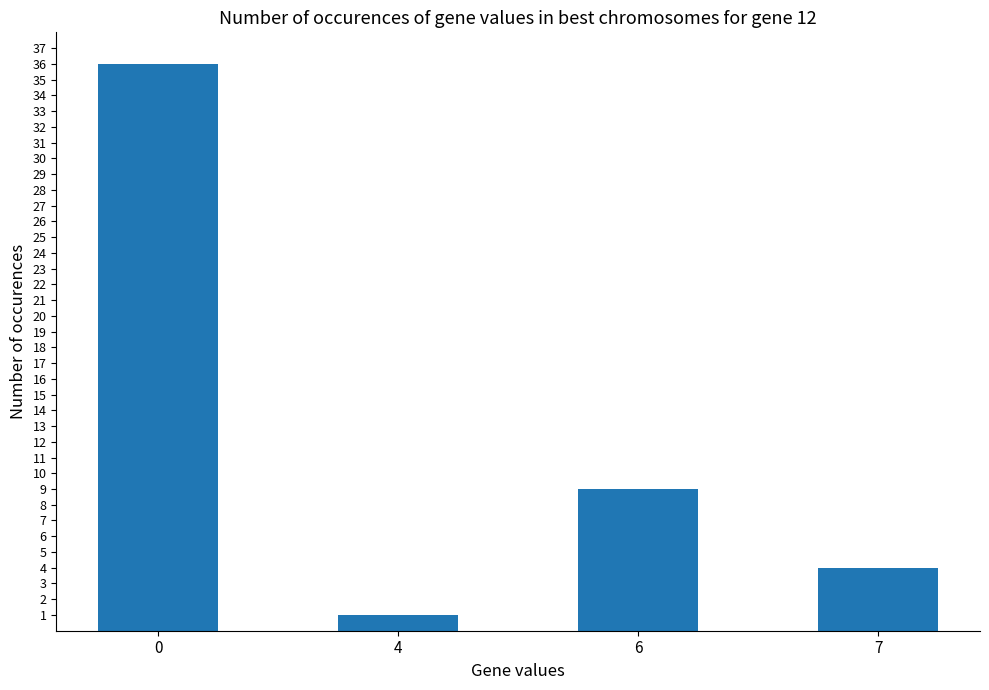

What is the greatest value displayed?

36